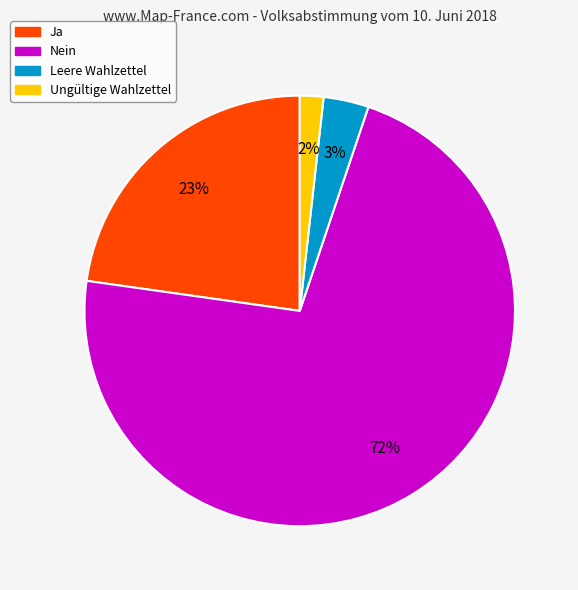

Which slice is the largest?

Nein